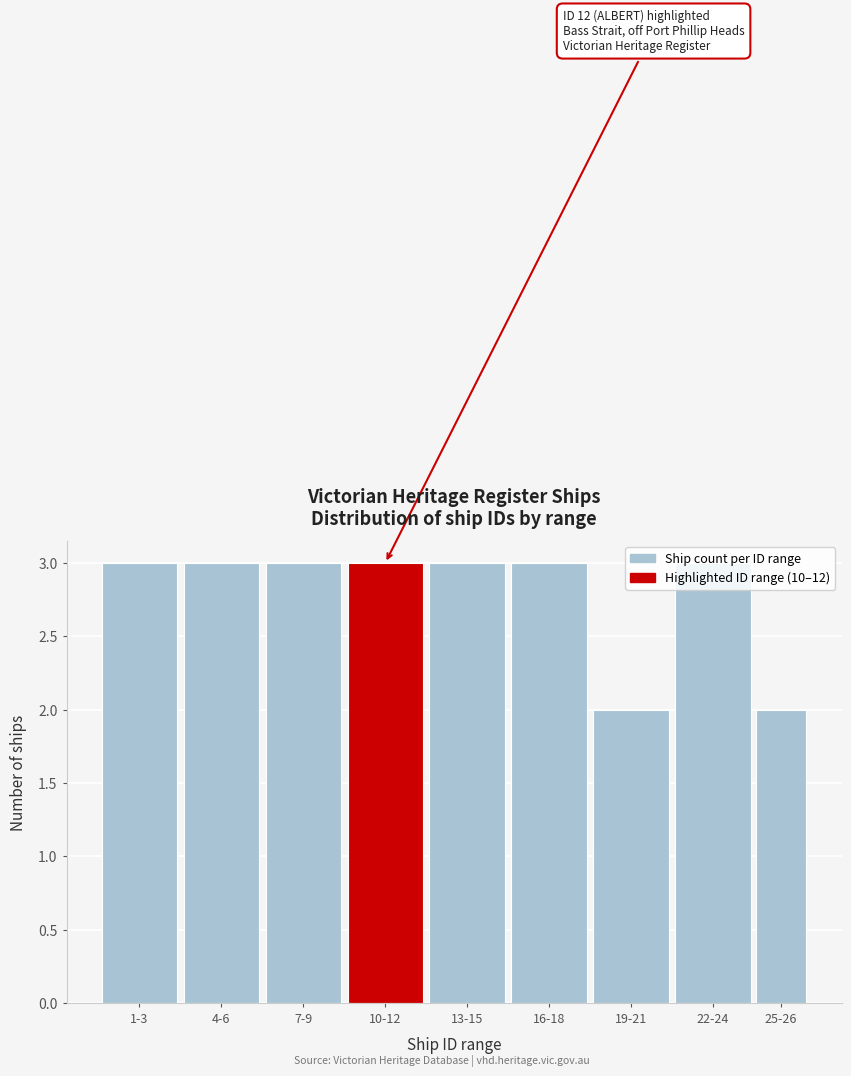

What position from the right is 1-3?

9